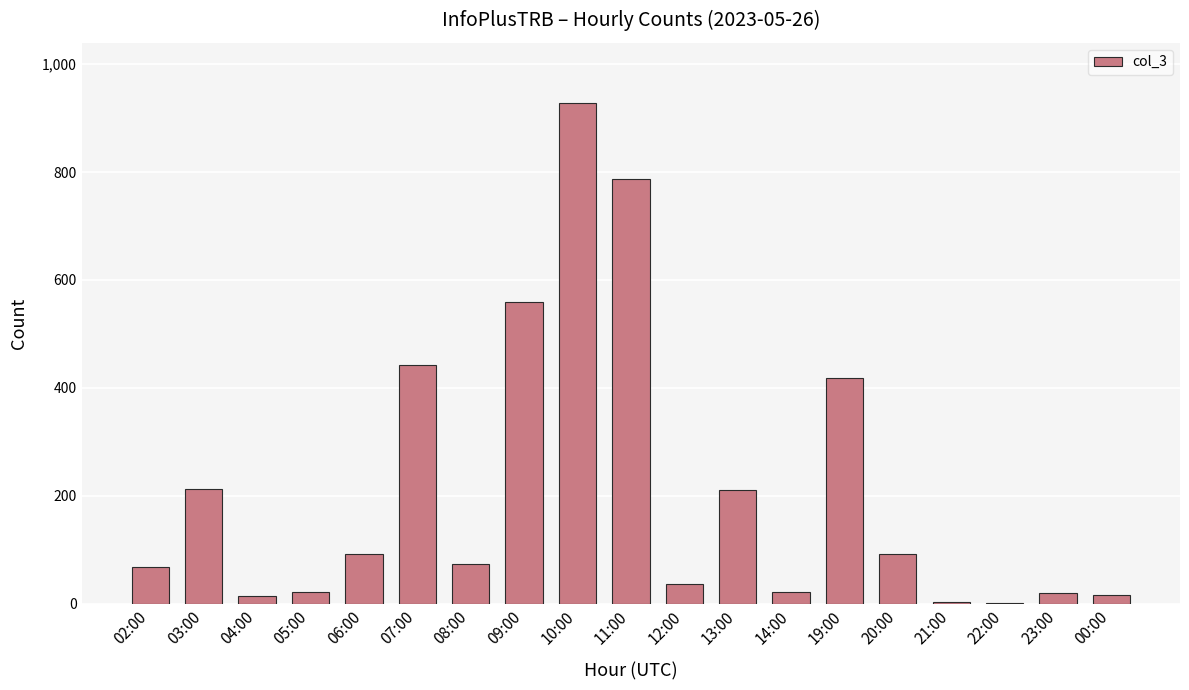

What is the greatest value displayed?

928